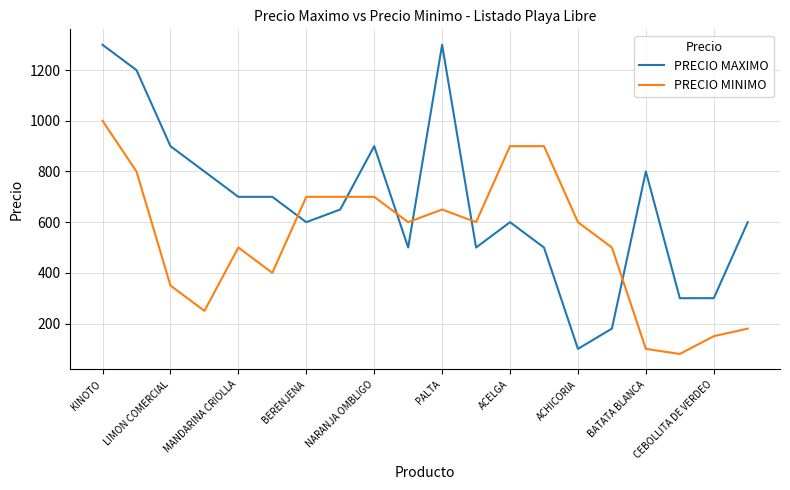

Which series has the largest total across all categories?

PRECIO MAXIMO